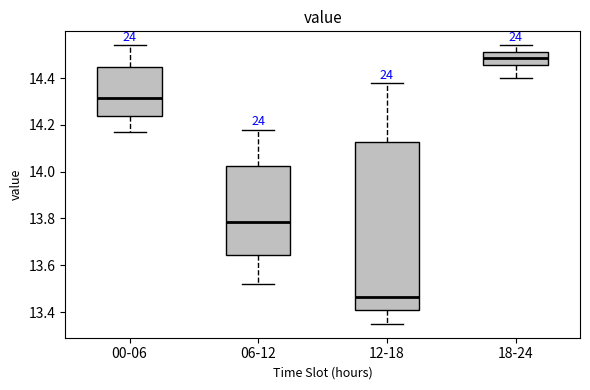

Reading left to right, transcribe this box plot: for each box, give where its median line is, the range the box spans, and where its two whiskers end, as read against the y-axis. The values are not printed on the chart, so give them approximately, as read against the axis.

00-06: median 14.32, box 14.24 to 14.44, whiskers 14.18 to 14.54
06-12: median 13.78, box 13.64 to 14.02, whiskers 13.52 to 14.18
12-18: median 13.46, box 13.40 to 14.12, whiskers 13.36 to 14.38
18-24: median 14.48, box 14.46 to 14.52, whiskers 14.40 to 14.54